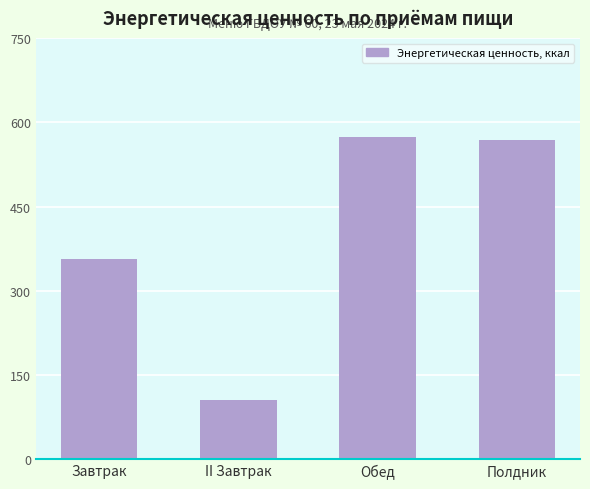

Are the bars grouped side by side (vs. stacked)?

No